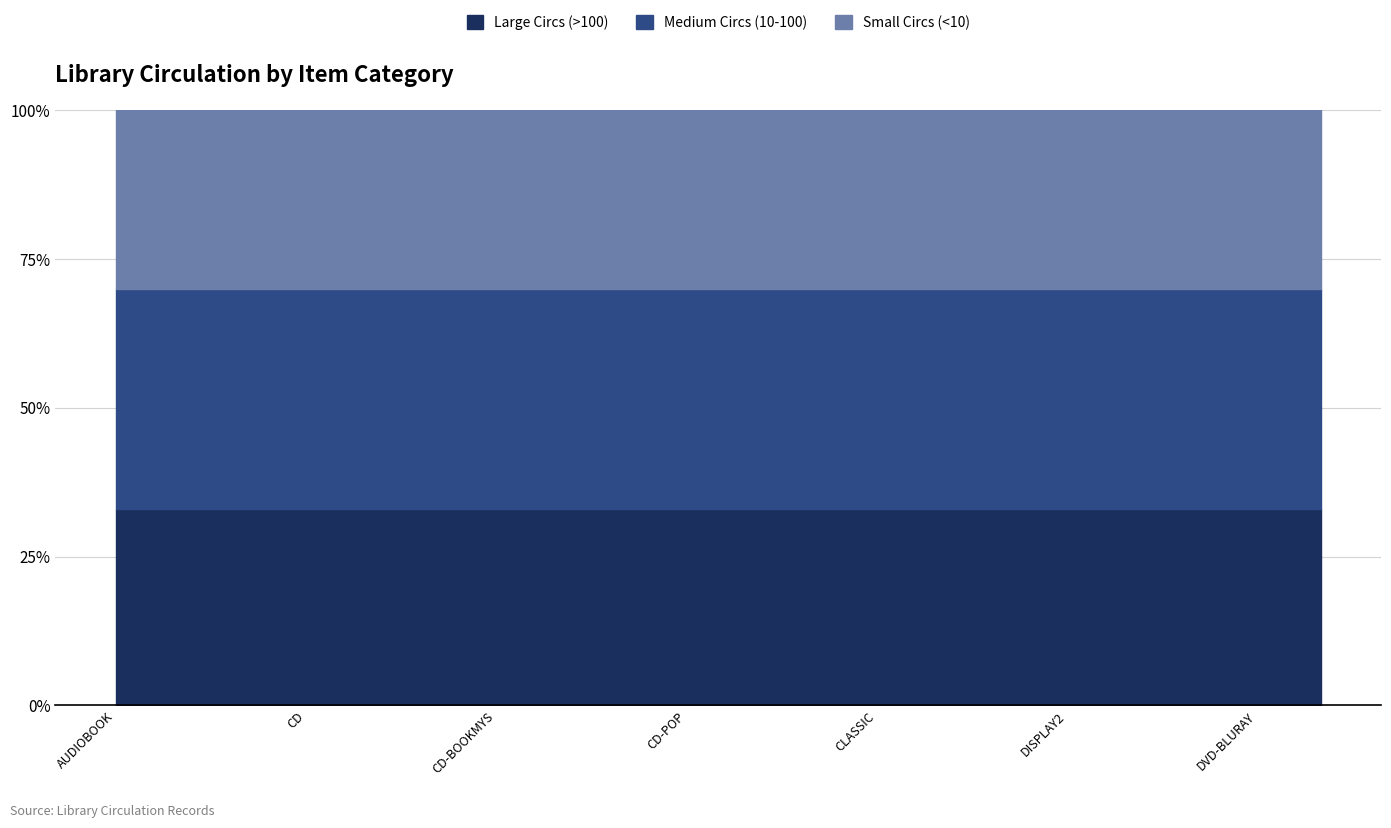

True or false: the data shows 23 at AUDIOBOOK.

False